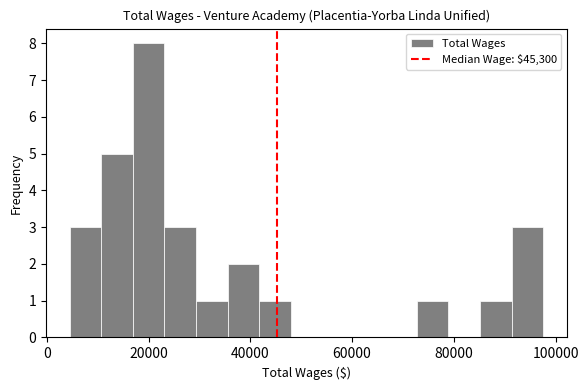

Read against the x-axis, roughly where is the centre of the tallest bar?

20000